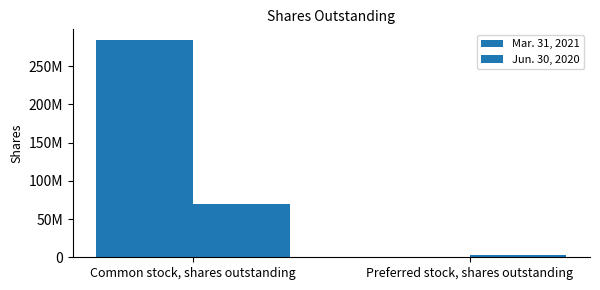

What position from the left is Preferred stock, shares outstanding?

2